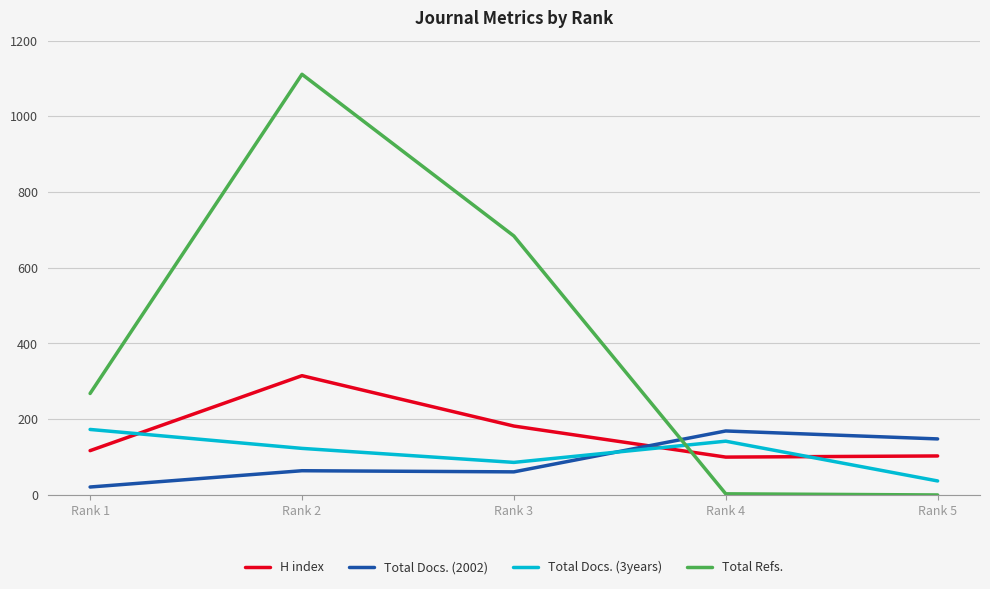

At Rank 3, list the series in order from largest to smallest.

Total Refs., H index, Total Docs. (3years), Total Docs. (2002)